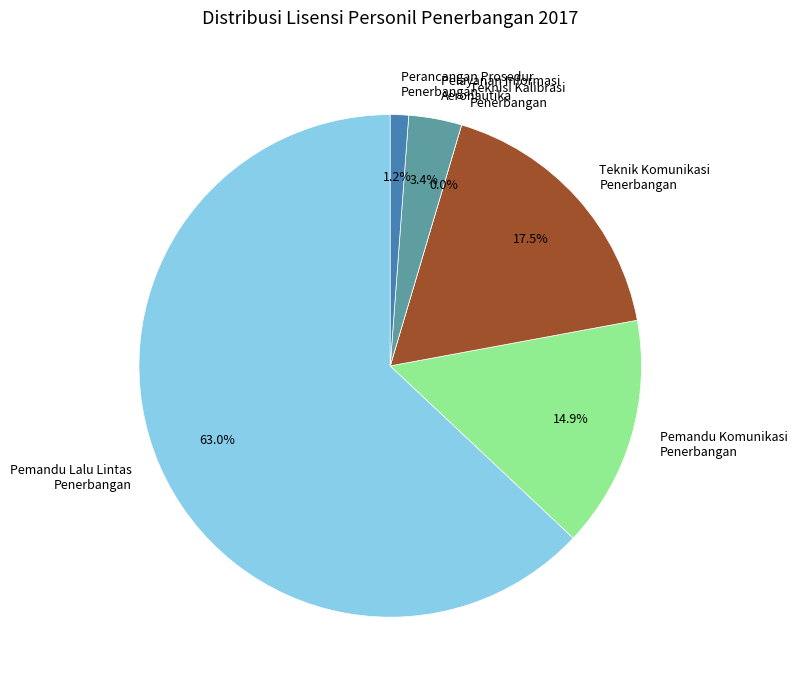

What percentage is NOT represented by Personil Teknik Telekomunikasi Penerbangan (Teknik Komunikasi)?

82.5%